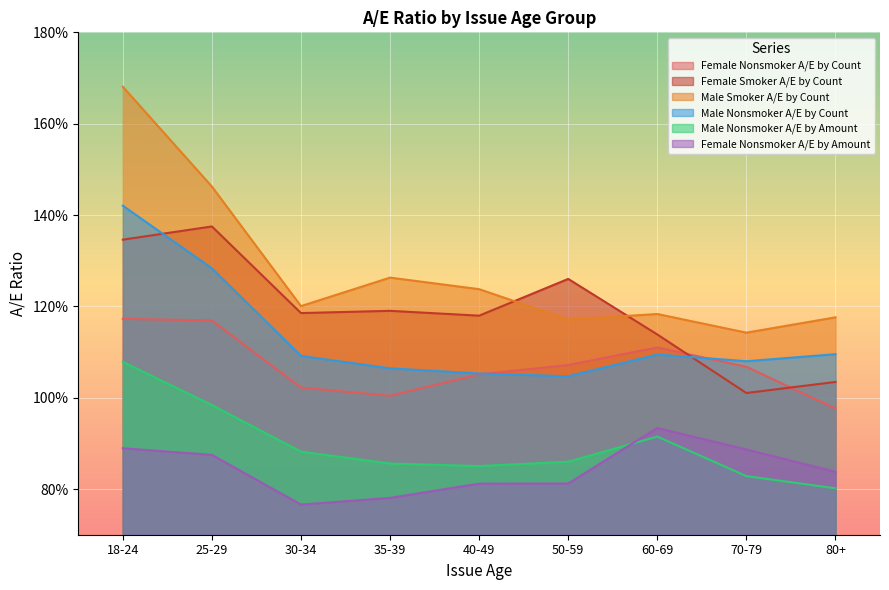

Reading left to right, extract all data points from this chart.

Female Nonsmoker A/E by Count: 18-24=1.2	25-29=1.2	30-34=1.0	35-39=1.0	40-49=1.1	50-59=1.1	60-69=1.1	70-79=1.1	80+=1.0
Female Smoker A/E by Count: 18-24=1.3	25-29=1.4	30-34=1.2	35-39=1.2	40-49=1.2	50-59=1.3	60-69=1.1	70-79=1.0	80+=1.0
Male Smoker A/E by Count: 18-24=1.7	25-29=1.5	30-34=1.2	35-39=1.3	40-49=1.2	50-59=1.2	60-69=1.2	70-79=1.1	80+=1.2
Male Nonsmoker A/E by Count: 18-24=1.4	25-29=1.3	30-34=1.1	35-39=1.1	40-49=1.1	50-59=1.0	60-69=1.1	70-79=1.1	80+=1.1
Male Nonsmoker A/E by Amount: 18-24=1.1	25-29=1.0	30-34=0.9	35-39=0.9	40-49=0.9	50-59=0.9	60-69=0.9	70-79=0.8	80+=0.8
Female Nonsmoker A/E by Amount: 18-24=0.9	25-29=0.9	30-34=0.8	35-39=0.8	40-49=0.8	50-59=0.8	60-69=0.9	70-79=0.9	80+=0.8